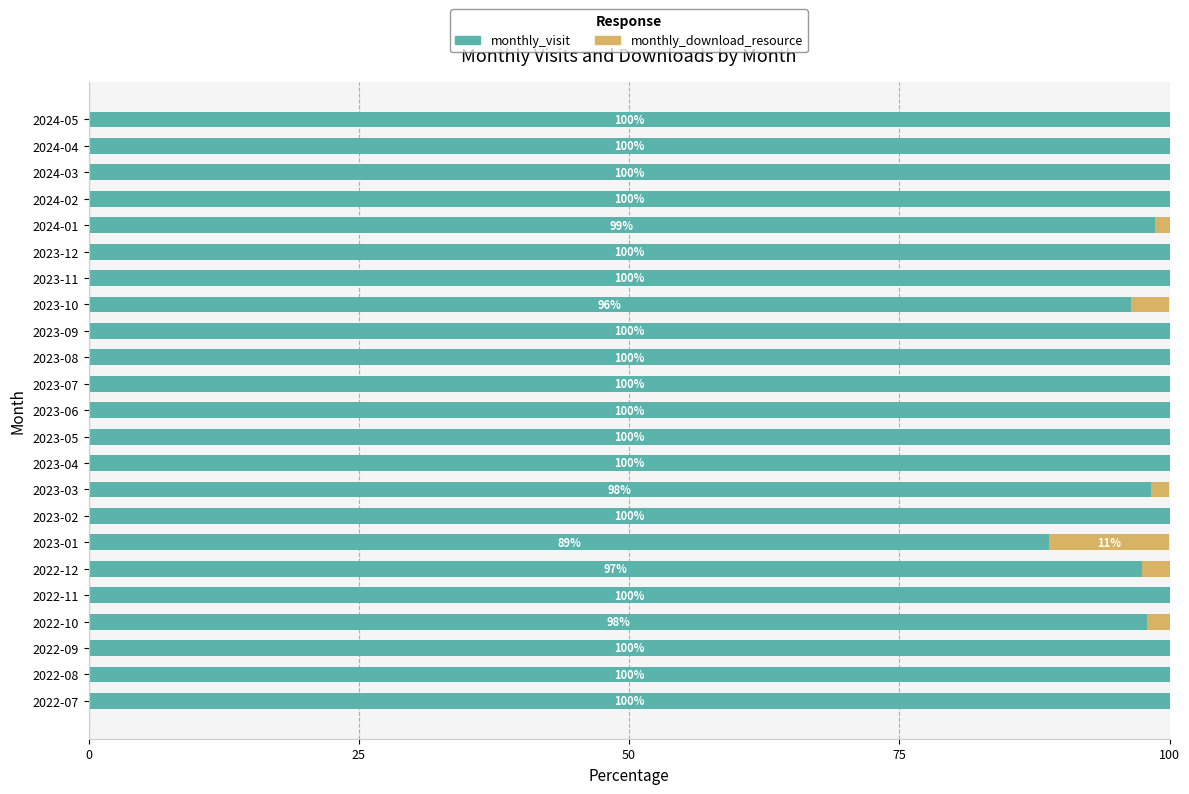

What is the sum of the monthly_visit values at 2023-02 and 2022-11?

200.0